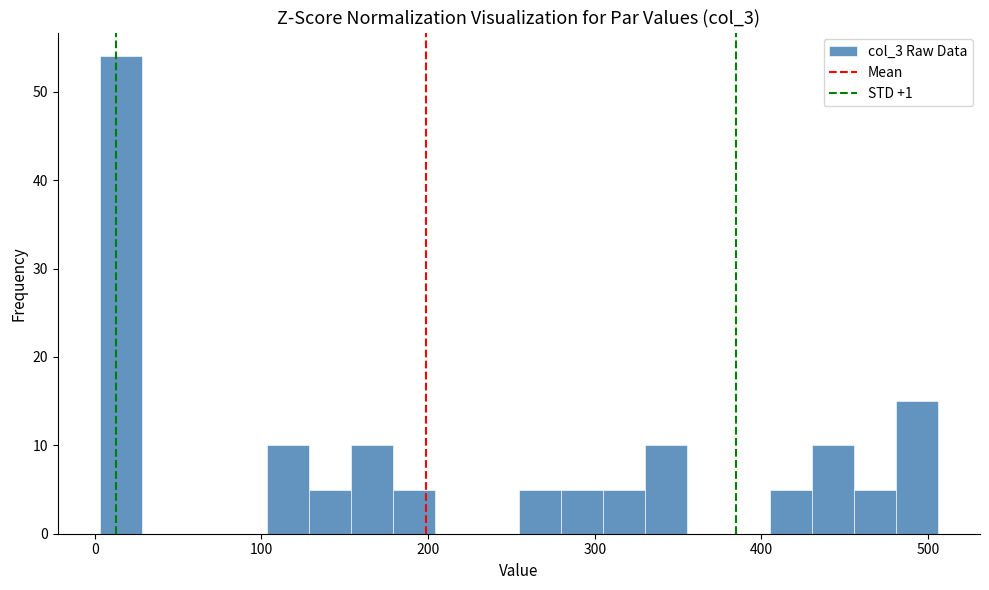

Around what value on the x-axis is the tallest bar? Give the approximate position of its centre, as read against the axis.

20